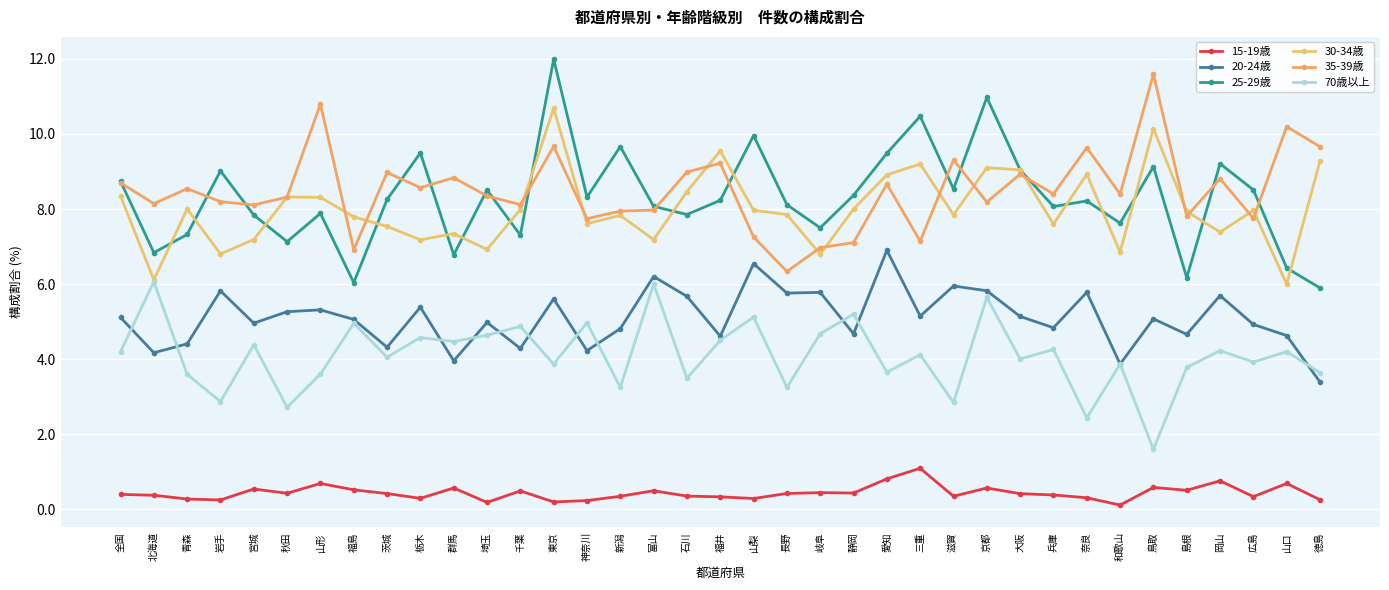

How many data points does each series have?

37